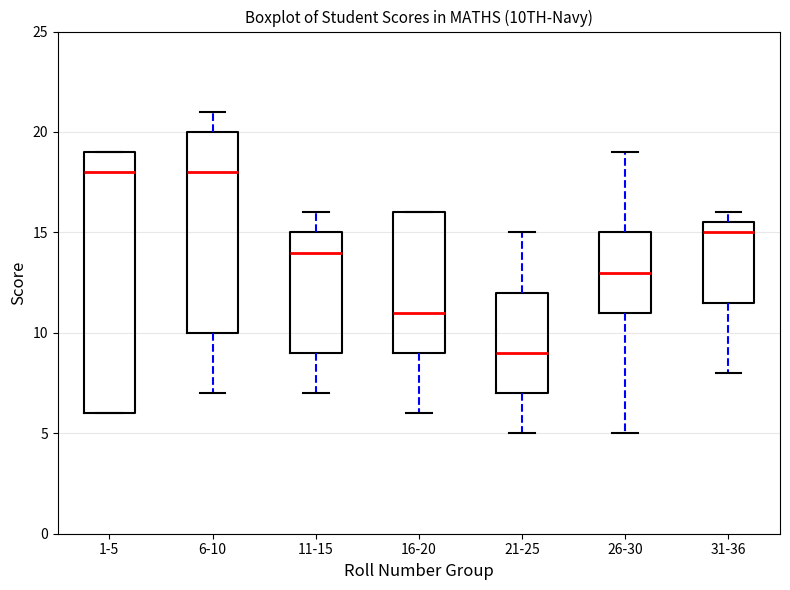

Reading left to right, read every box against the y-axis: the position of its median line, the range the box covers, and the ends of its whiskers. The values are not printed on the chart, so give them approximately, as read against the axis.

1-5: median 18.0, box 6.0 to 19.0, whiskers 6.0 to 19.0
6-10: median 18.0, box 10.0 to 20.0, whiskers 7.0 to 21.0
11-15: median 14.0, box 9.0 to 15.0, whiskers 7.0 to 16.0
16-20: median 11.0, box 9.0 to 16.0, whiskers 6.0 to 16.0
21-25: median 9.0, box 7.0 to 12.0, whiskers 5.0 to 15.0
26-30: median 13.0, box 11.0 to 15.0, whiskers 5.0 to 19.0
31-36: median 15.0, box 11.5 to 15.5, whiskers 8.0 to 16.0